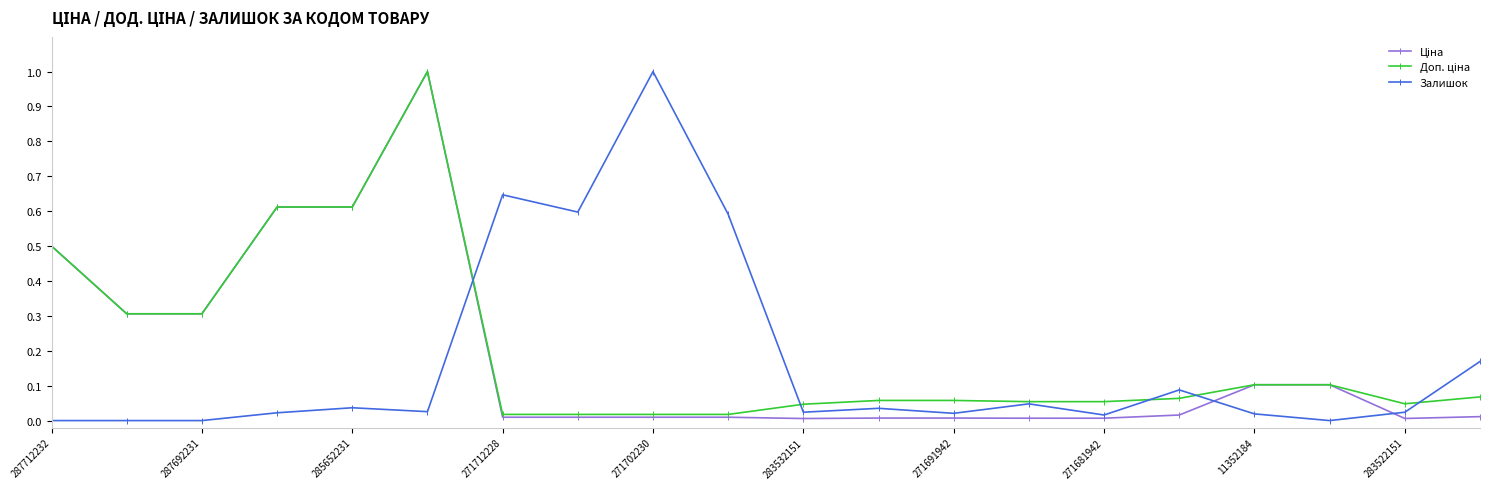

What is the highest value of the Залишок series?

1.0